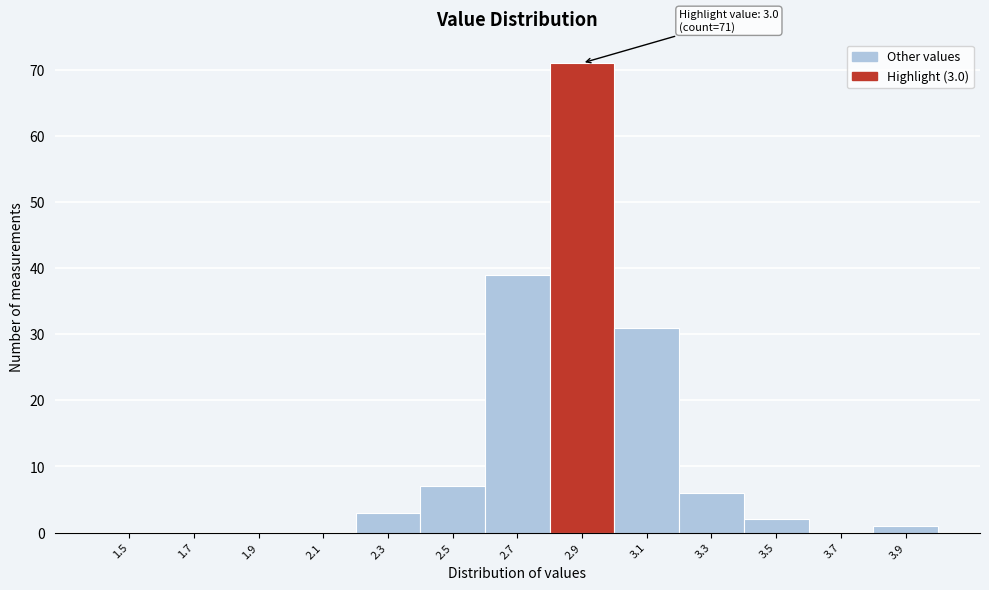

Reading right to left, what are all the values shown in this chart?

3.9=1	3.7=0	3.5=2	3.3=6	3.1=31	2.9=71	2.7=39	2.5=7	2.3=3	2.1=0	1.9=0	1.7=0	1.5=0